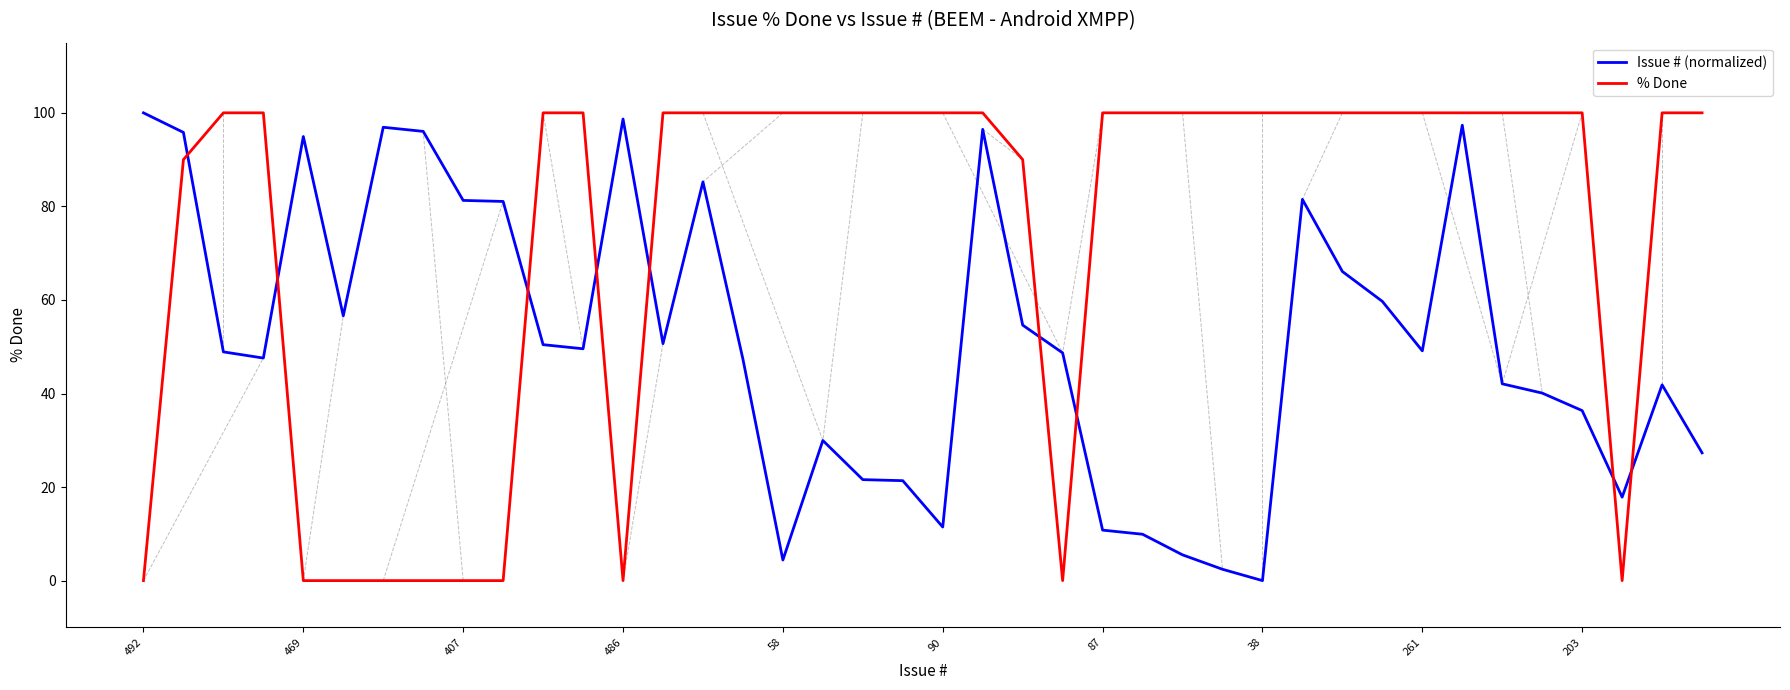

Rank the series by their average value, from highest to lowest.

% Done, Issue # (normalized)